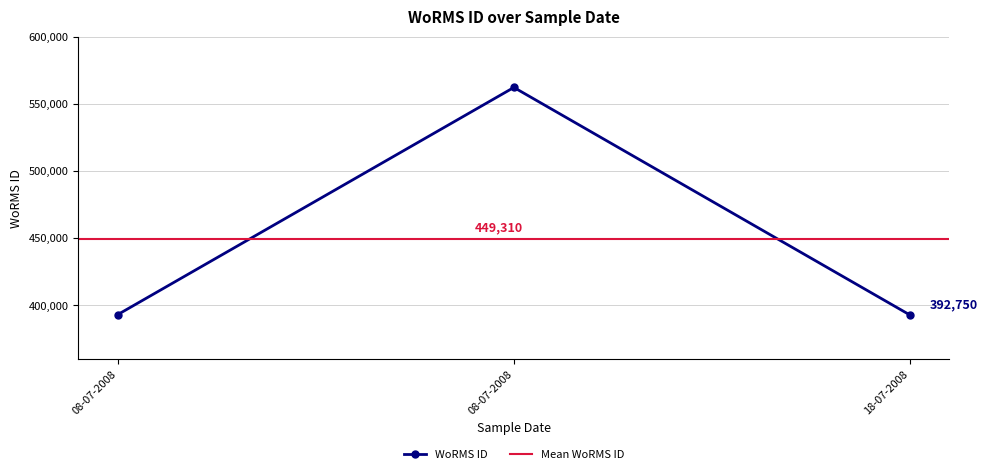

What is the label of the 3rd point from the left?

18-07-2008